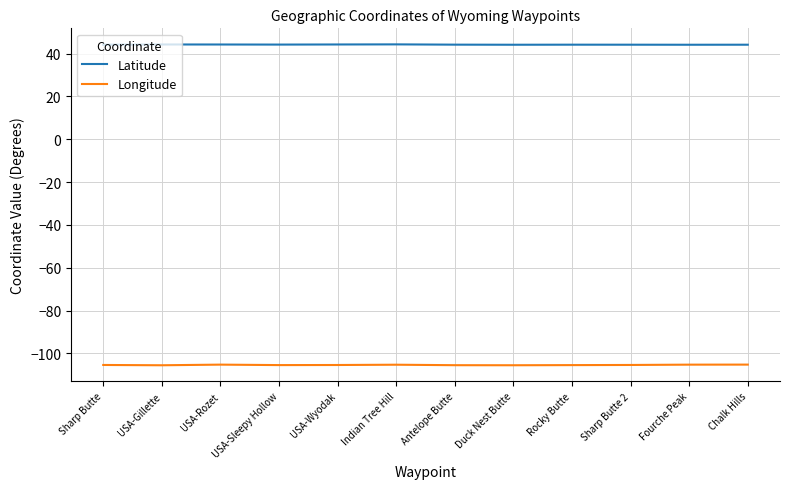

What is the total value across all series at Sharp Butte 2?

-61.2